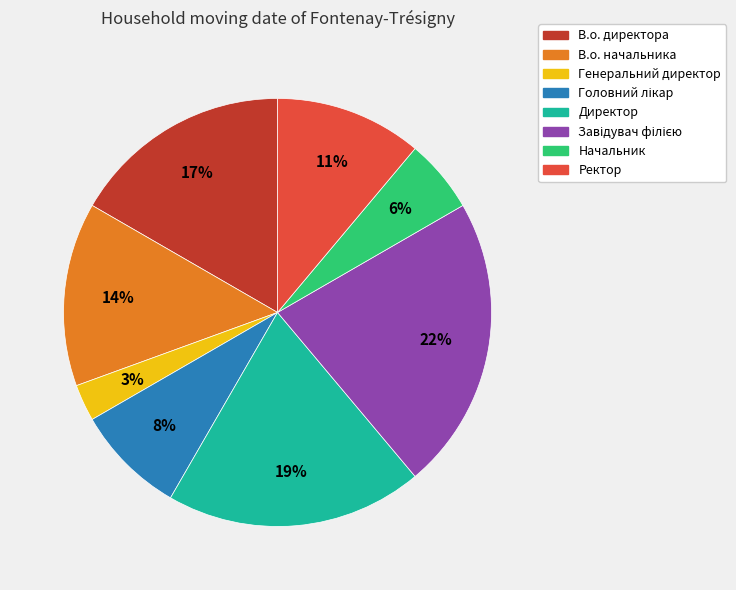

How many slices are in this pie chart?

8